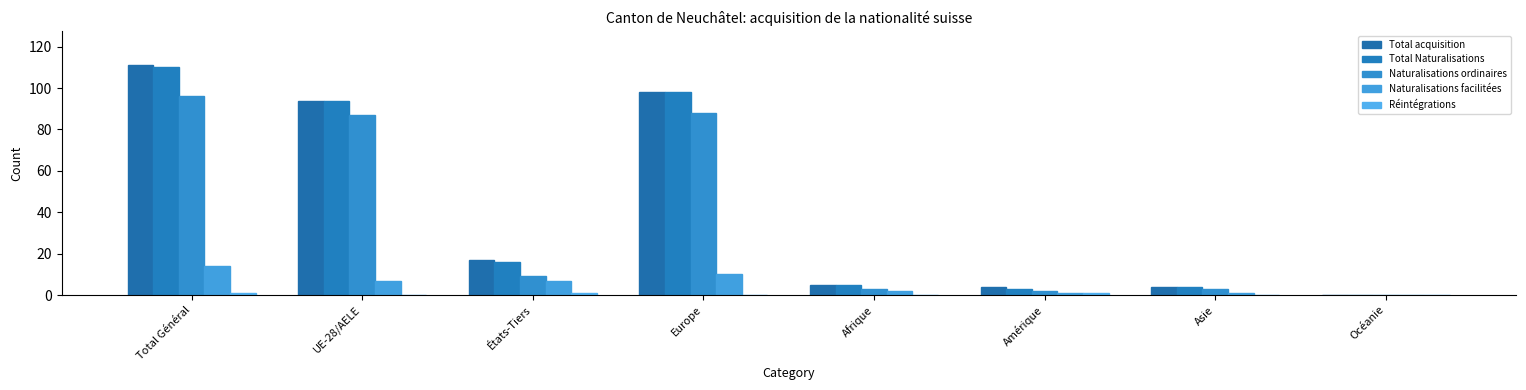

Reading right to left, extract all data points from this chart.

Total acquisition: 0	4	4	5	98	17	94	111
Total Naturalisations: 0	4	3	5	98	16	94	110
Naturalisations ordinaires: 0	3	2	3	88	9	87	96
Naturalisations facilitées: 0	1	1	2	10	7	7	14
Réintégrations: 0	0	1	0	0	1	0	1